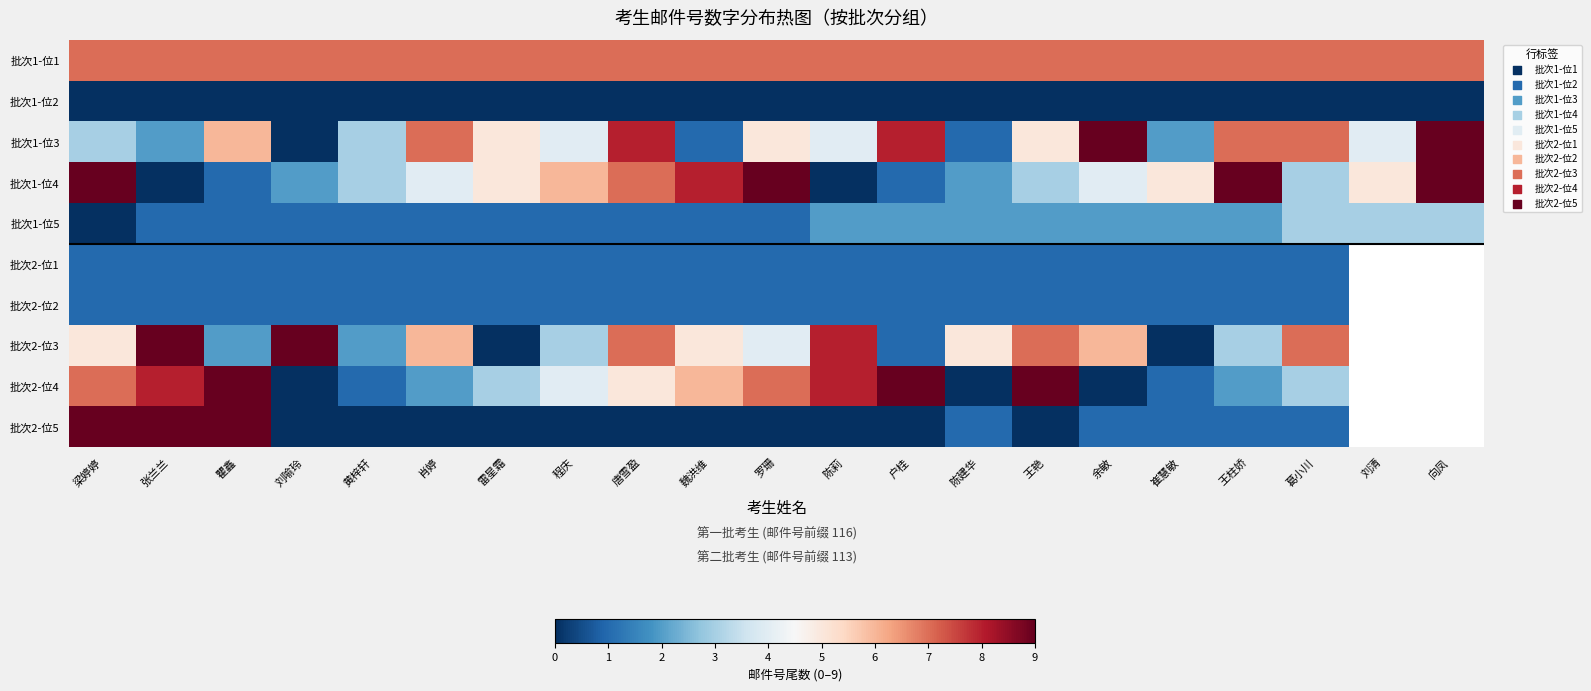

List the labels in order of 批次2-位2 value, largest first.

梁婷婷, 张兰兰, 瞿鑫, 刘喻玲, 黄梓轩, 肖婷, 雷星霜, 程庆, 唐雪盈, 魏洪维, 罗珊, 陈莉, 户桂, 陈建华, 王艳, 余敏, 崔慧敏, 王柱娇, 葛小川, 刘清, 向凤